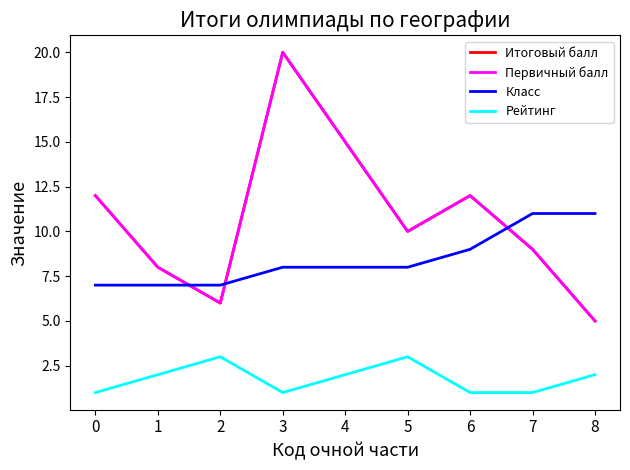

Which series has the largest total across all categories?

Итоговый балл